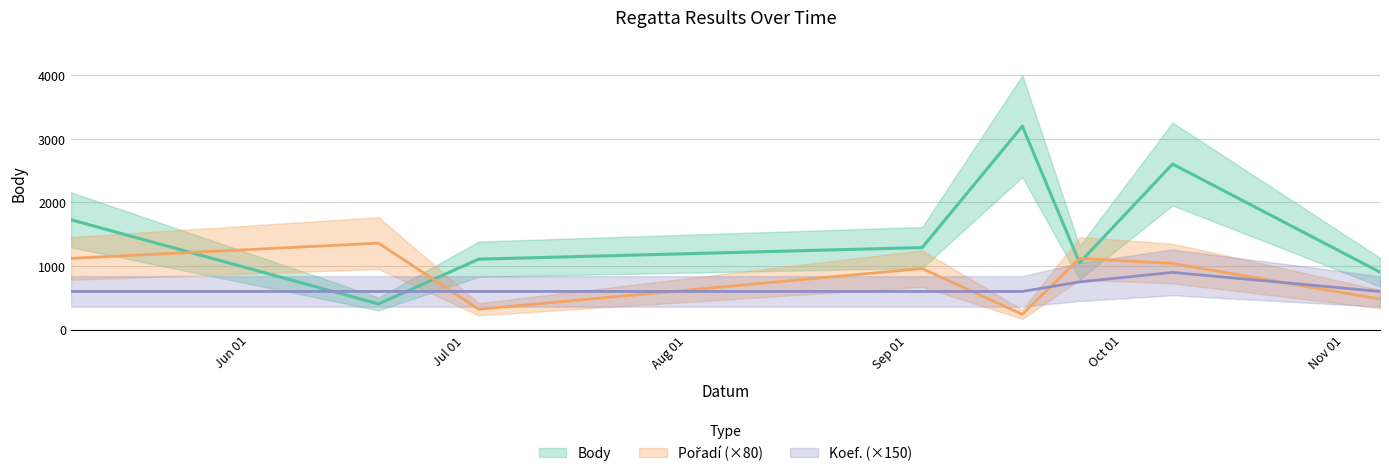

At which label does Koef. reach its minimum?

2010-05-07